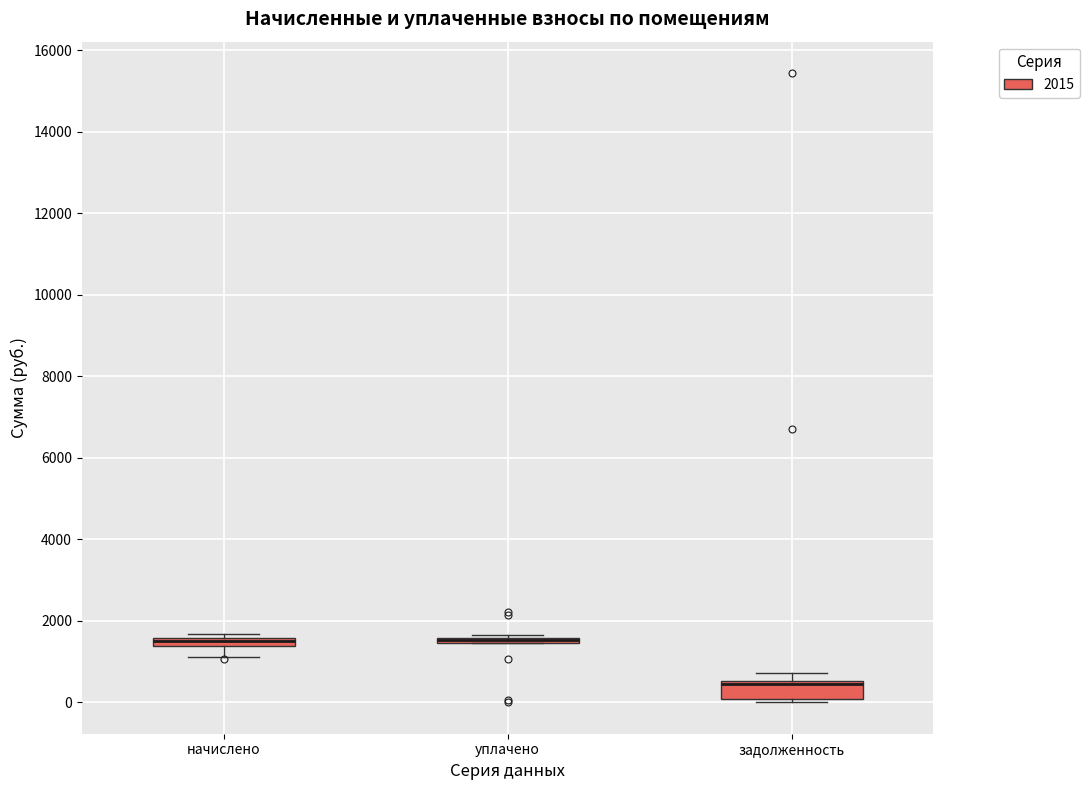

Which box is the tallest, from its lower edge to its upper edge?

задолженность